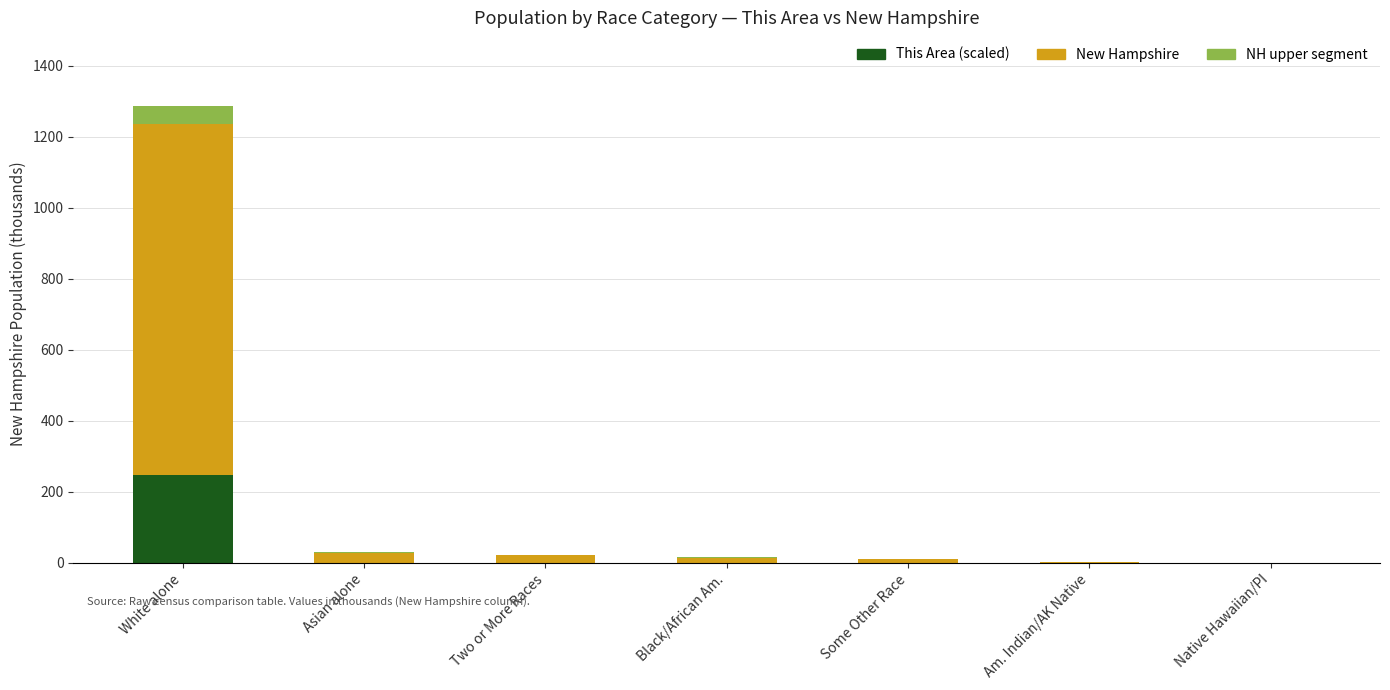

What is the total value across all series at White alone?

1285.5